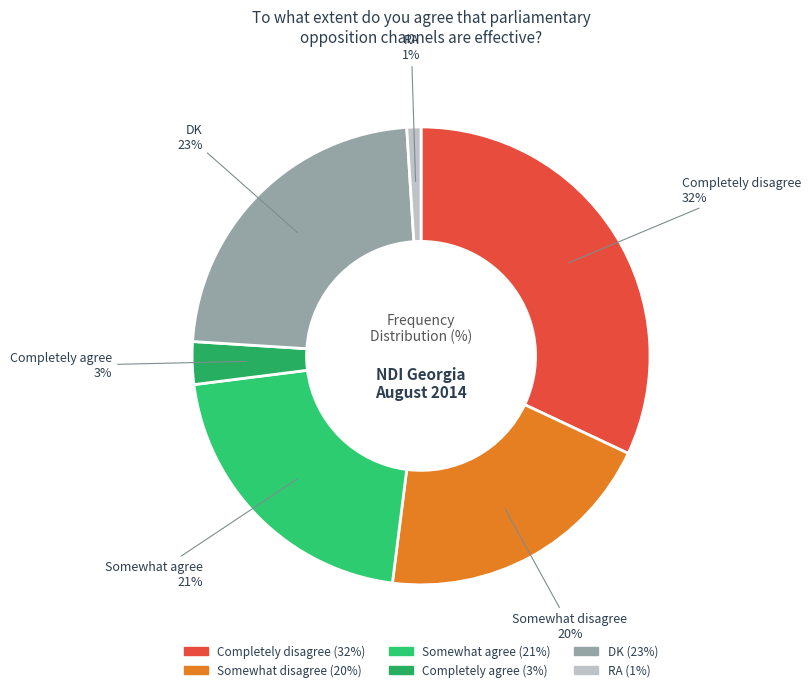

Is there any slice that represents more than half of the pie?

No